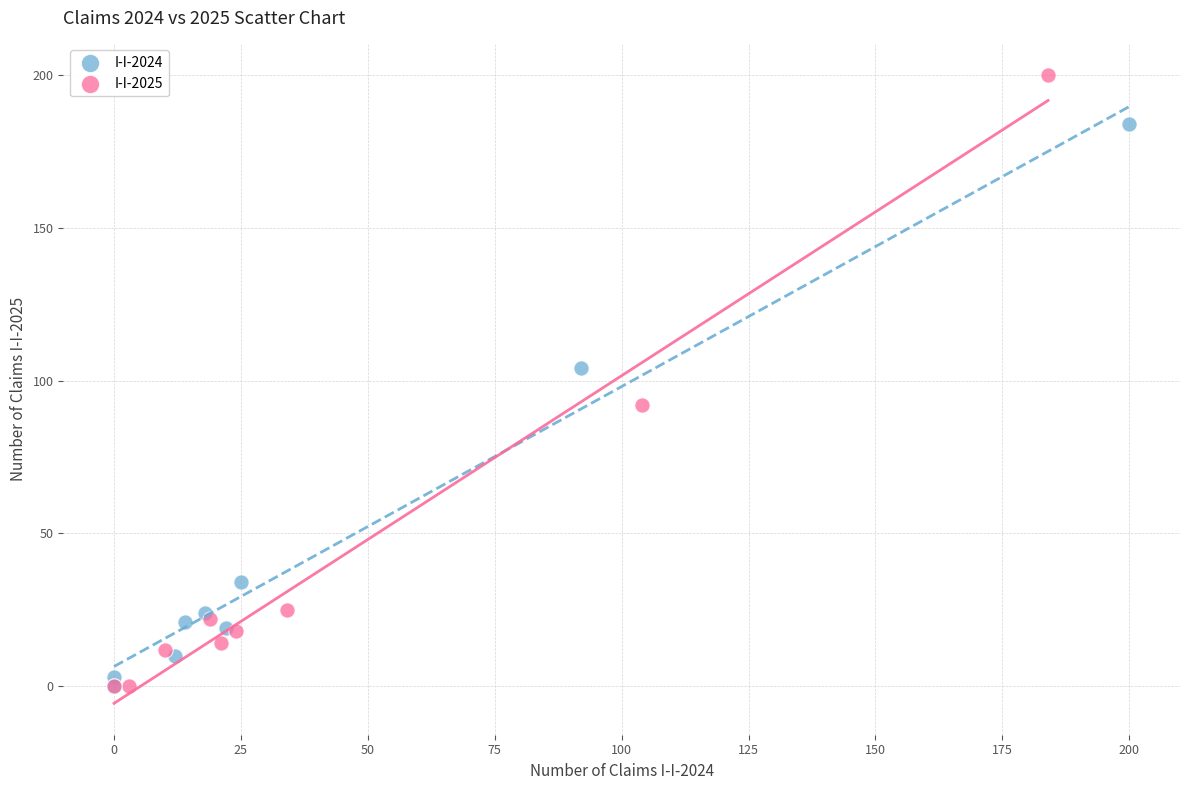

Which series has the largest Y range (max minus min)?

I-I-2025